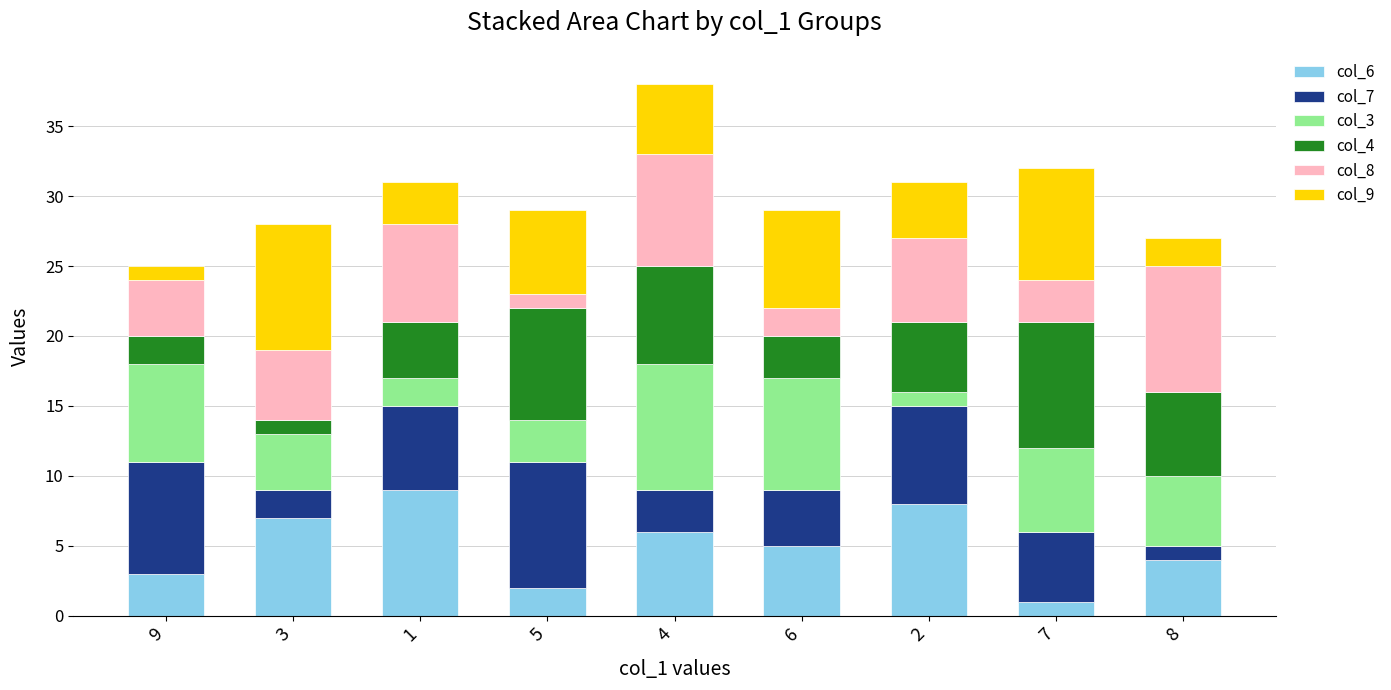

At which category is the sum across all series the highest?

4